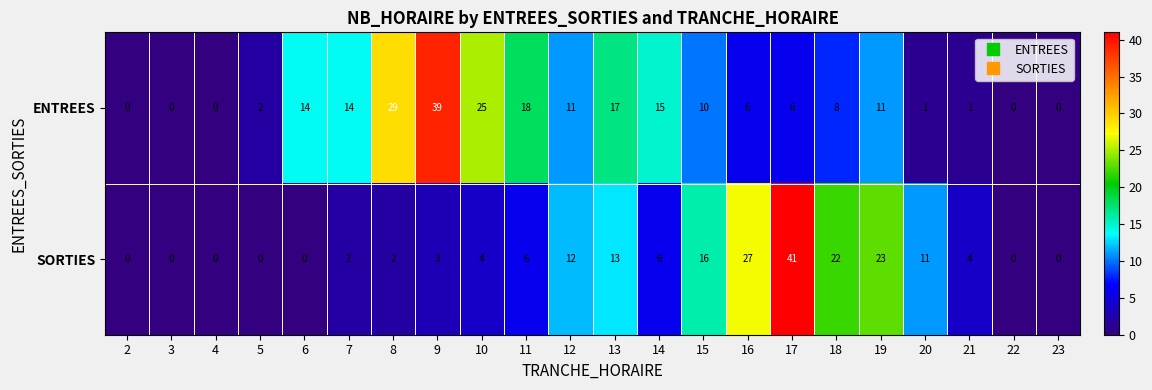

How many distinct data groups are displayed?

2